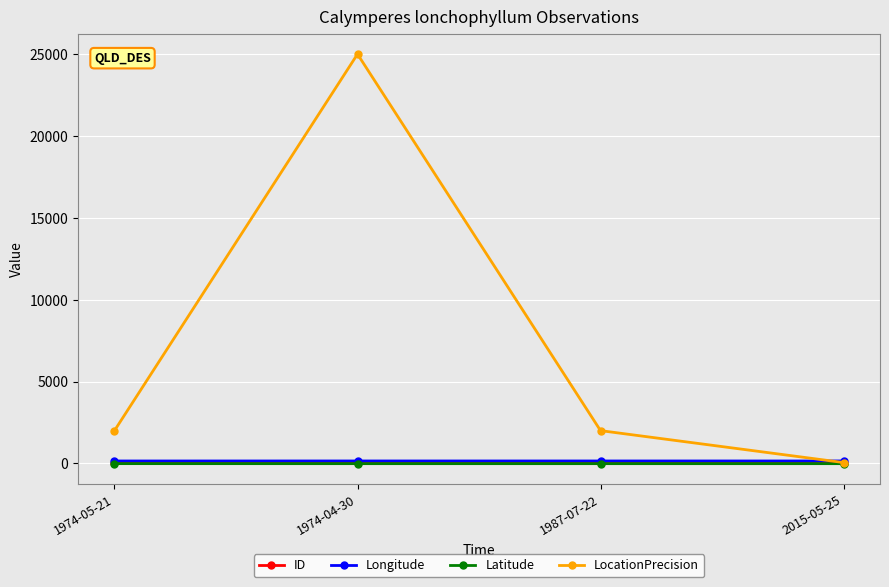

Is the value of Longitude at 1974-04-30 greater than the value of LocationPrecision at 1987-07-22?

No